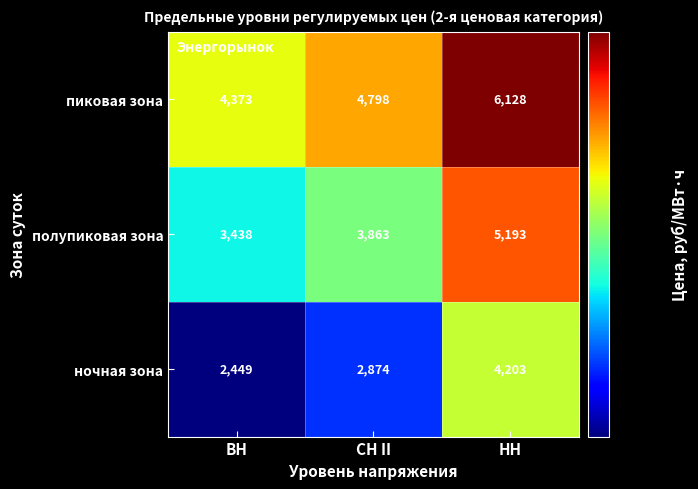

Is it true that пиковая зона equals 4798 at СН II?

True